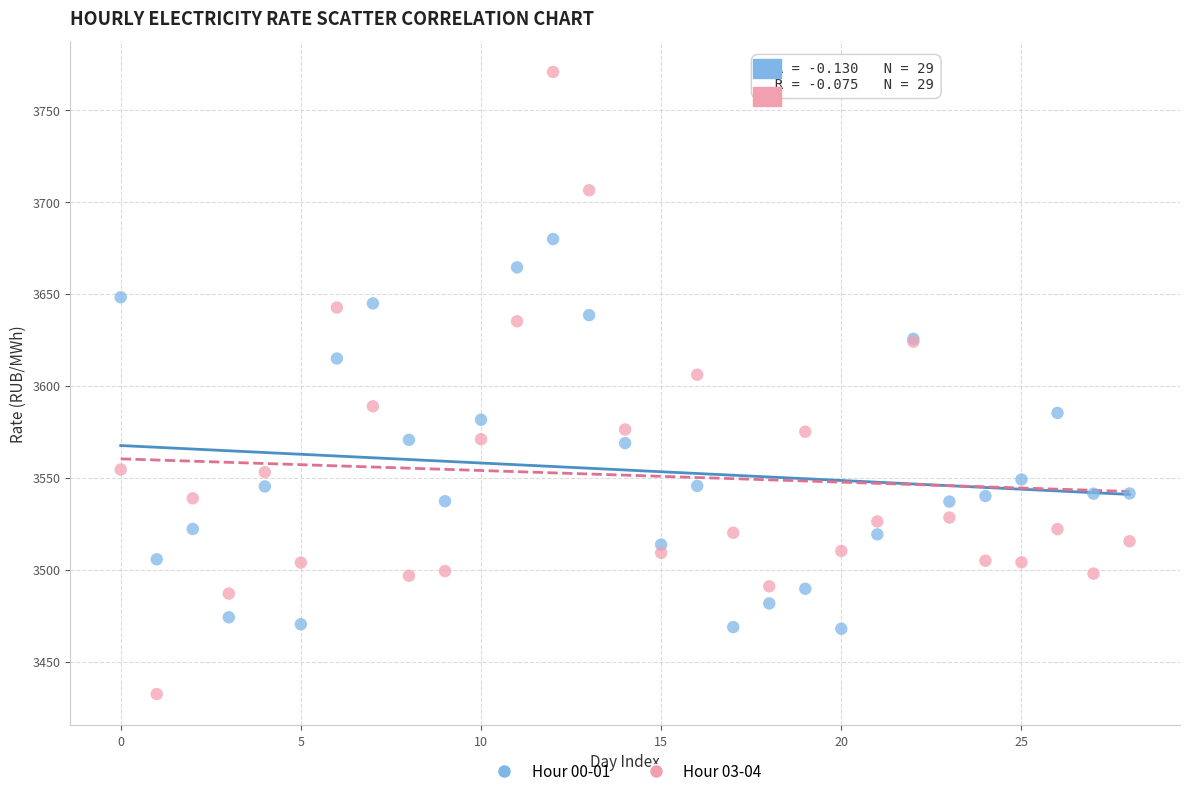

Which series has the widest spread of Y values?

Hour 03-04